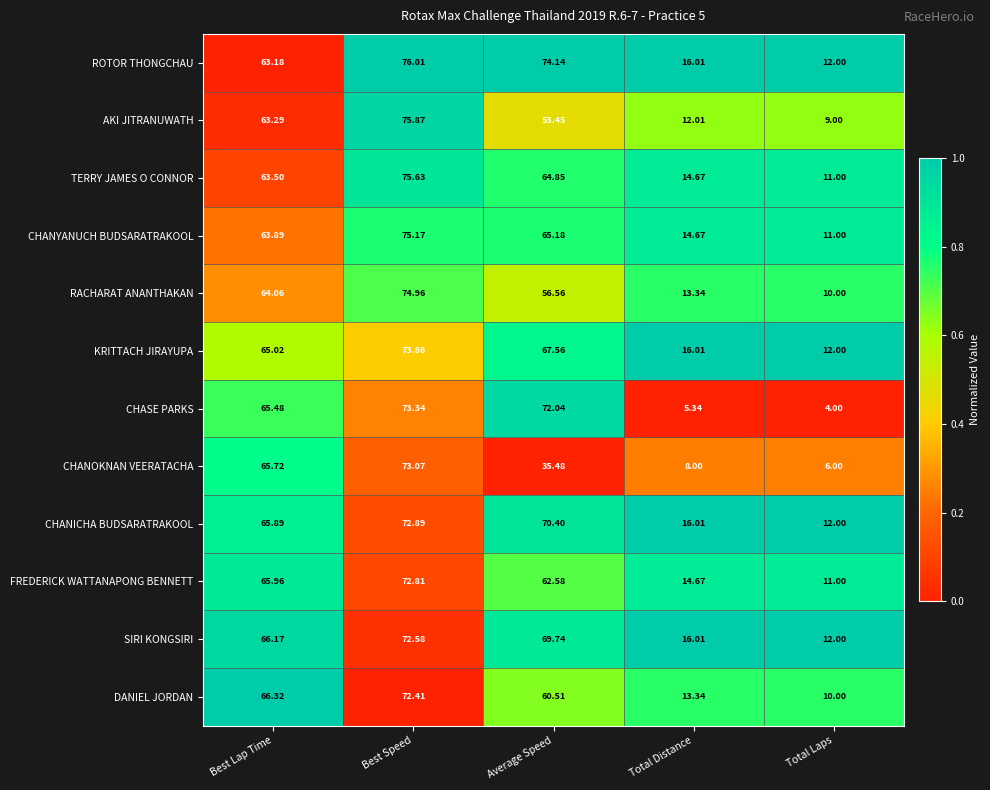

What is the greatest value displayed?

76.0